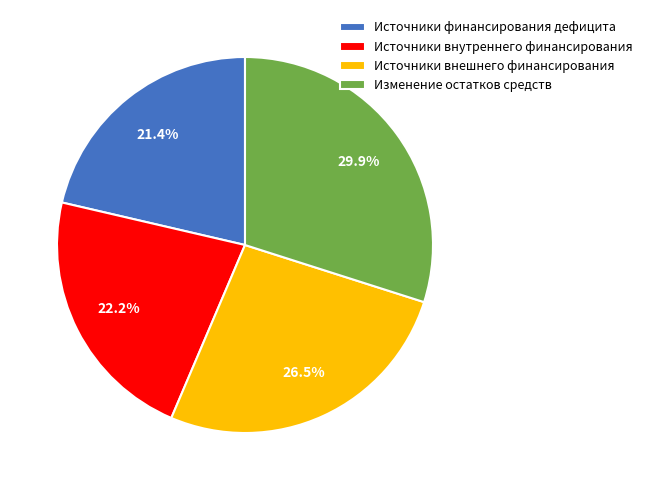

Between Изменение остатков средств and Источники финансирования дефицита, which is larger?

Изменение остатков средств